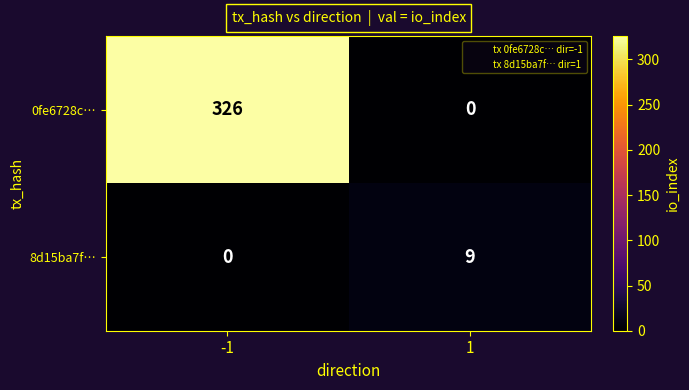

Which series has the widest spread of values?

0fe6728c…